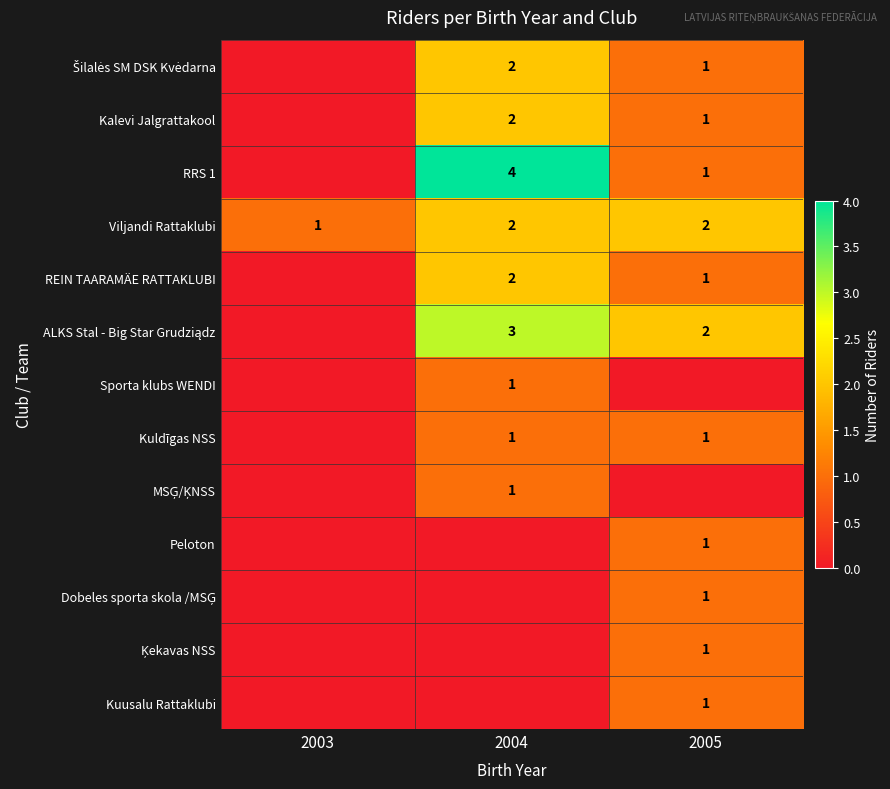

Rank the series by their maximum value, from highest to lowest.

RRS 1, ALKS Stal - Big Star Grudziądz, Šilalės SM DSK Kvėdarna, Kalevi Jalgrattakool, Viljandi Rattaklubi, REIN TAARAMÄE RATTAKLUBI, Sporta klubs WENDI, Kuldīgas NSS, MSĢ/ĶNSS, Peloton, Dobeles sporta skola /MSĢ, Ķekavas NSS, Kuusalu Rattaklubi